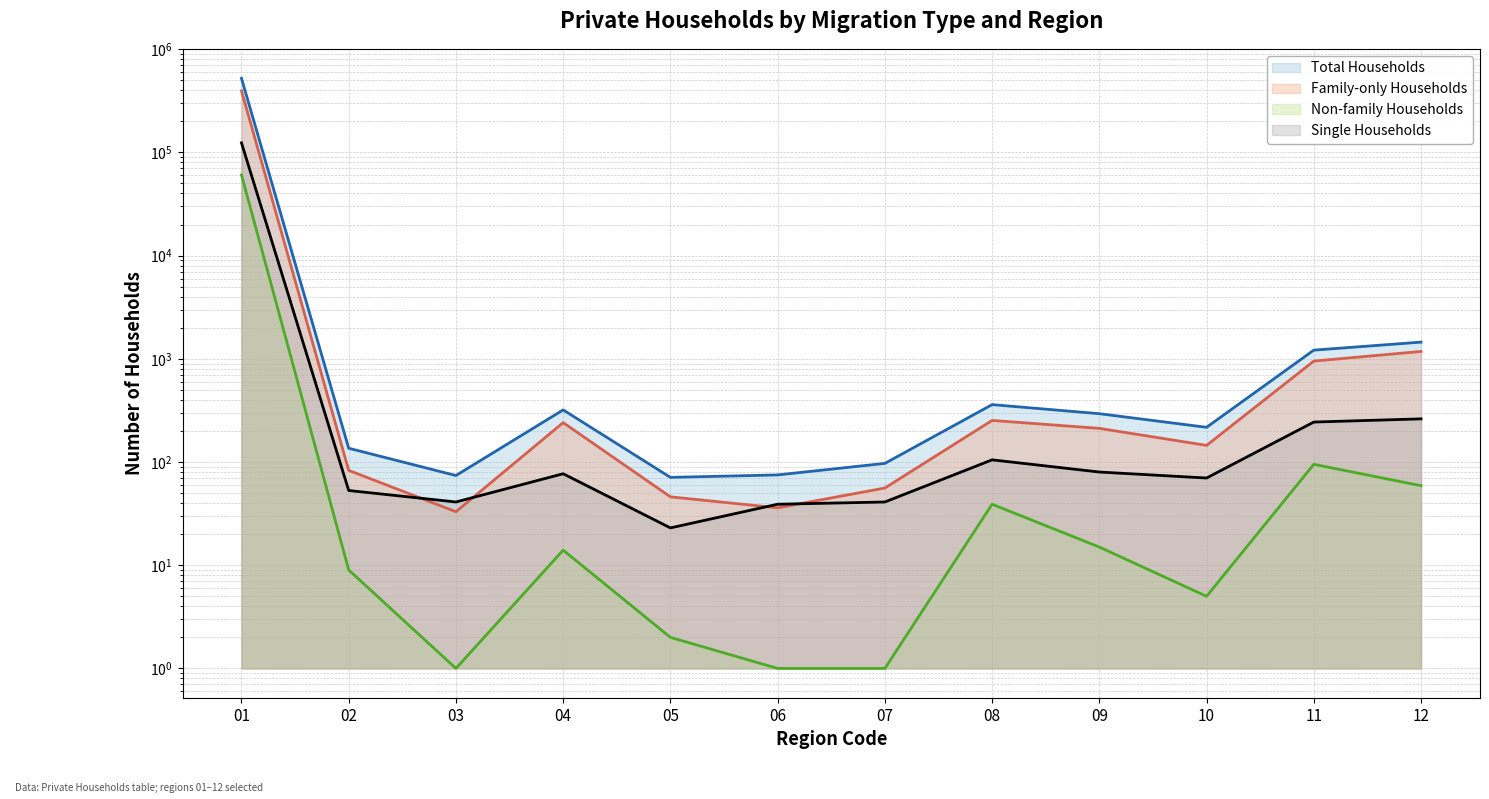

What is the value of the Non-family Households point at the 5th from the left?

2